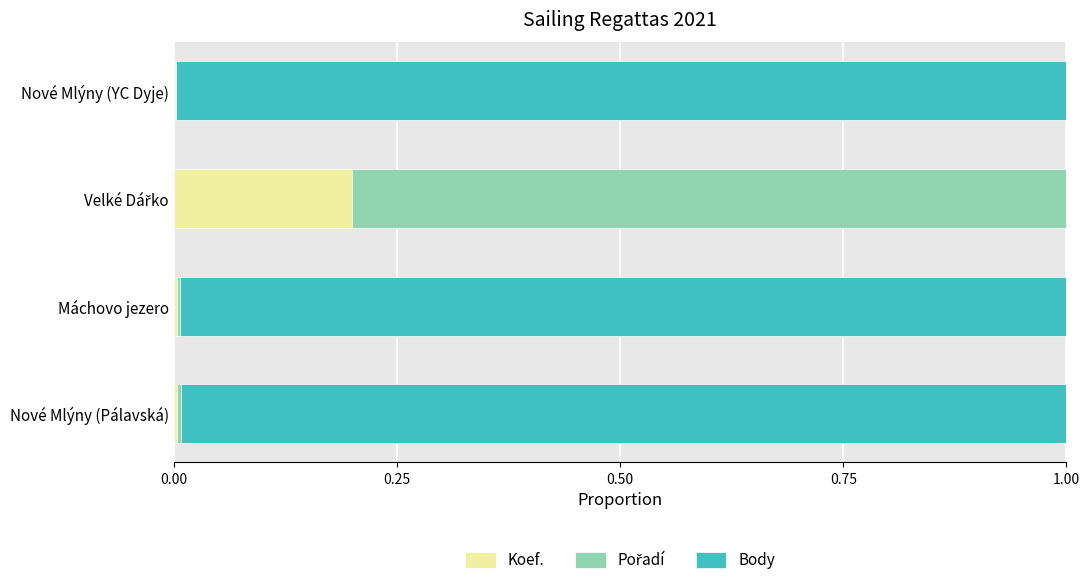

Is it true that Koef. equals 0.0 at Máchovo jezero?

True